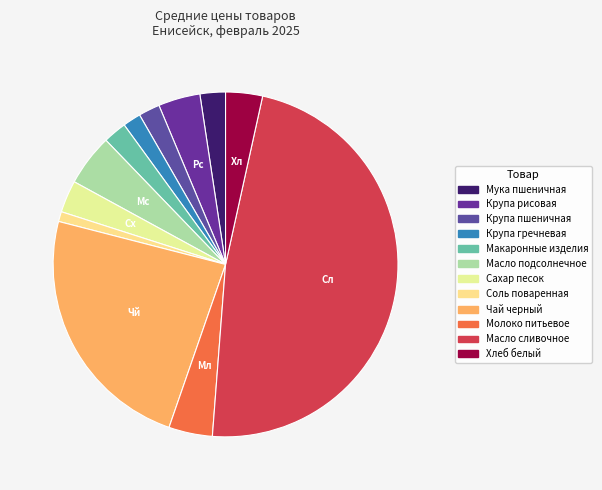

Is it true that Крупа рисовая is 4% of the pie?

True